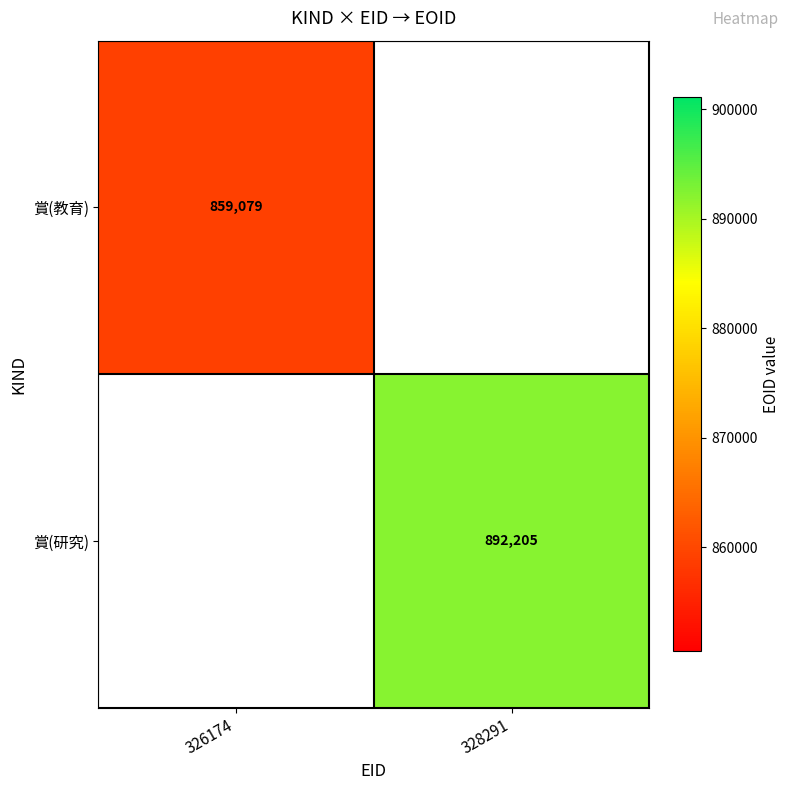

The 賞(教育) series shows 247398 at 326174. True or false?

False